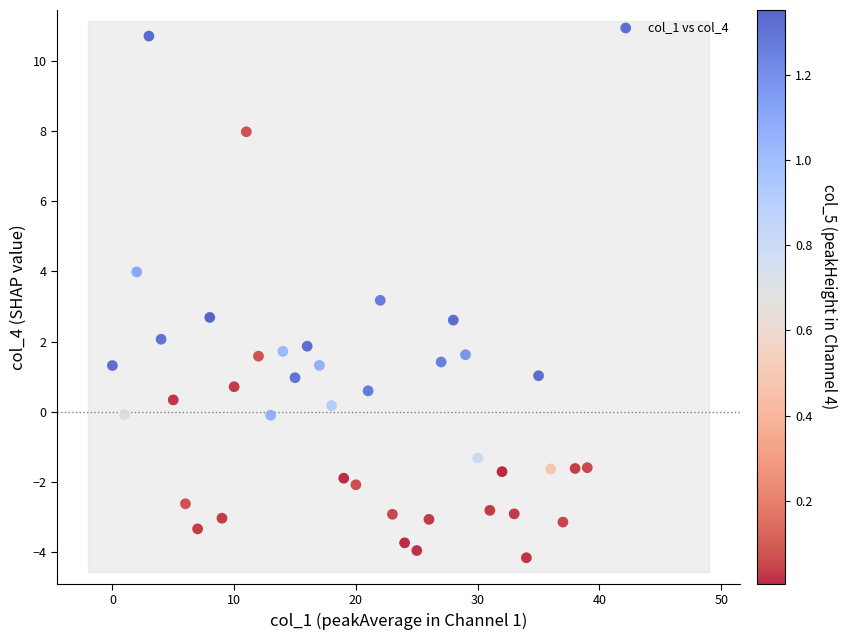

What is the range of Y values (max minus min)?

14.9